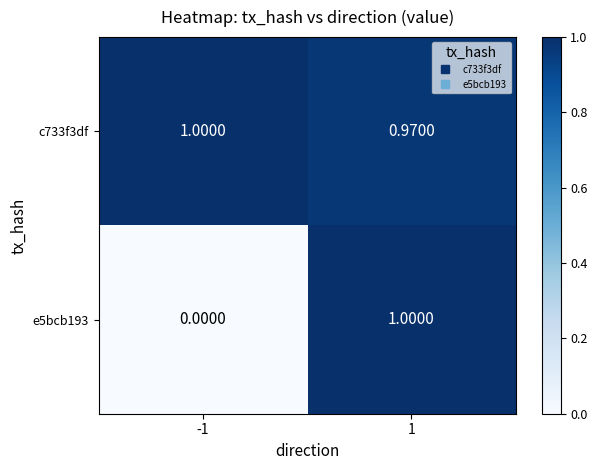

Is the value of c733f3df at -1 greater than the value of e5bcb193 at -1?

Yes